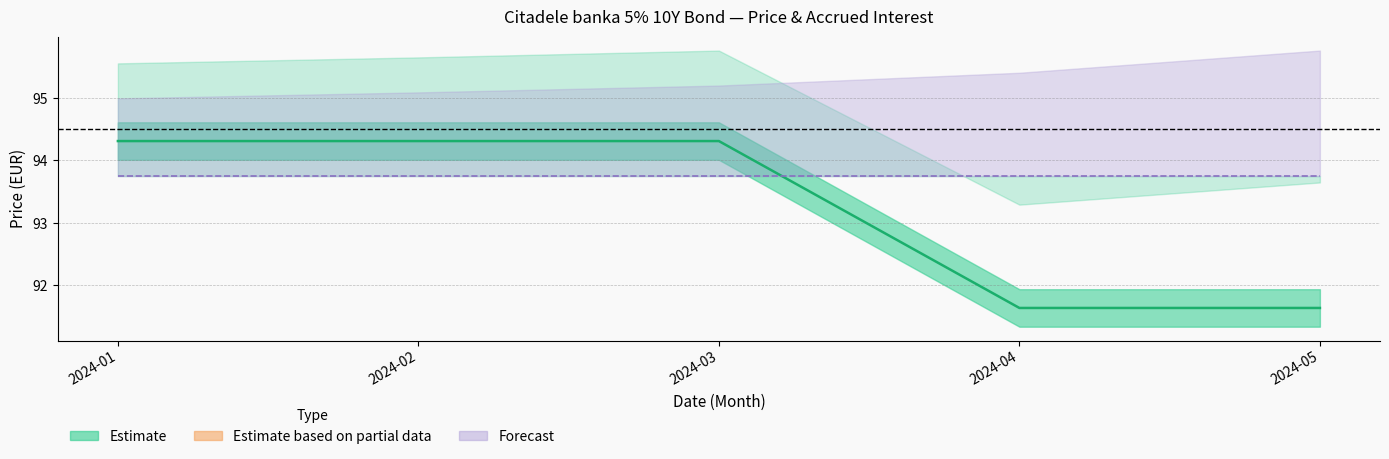

What is the highest value of the Viimase tehingu hind series?

94.3